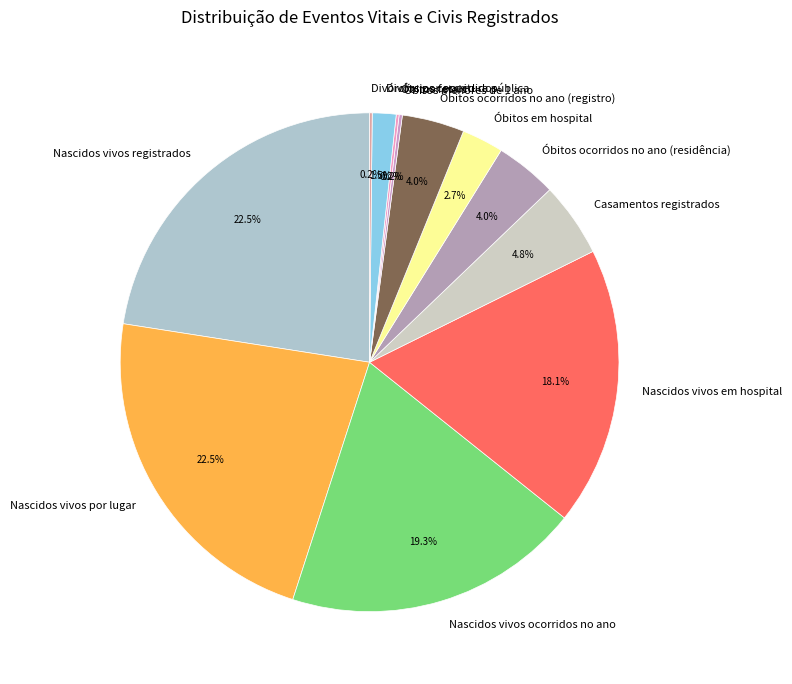

Do Óbitos em hospital and Óbitos ocorridos no ano (registro) together represent more than half of the pie?

No